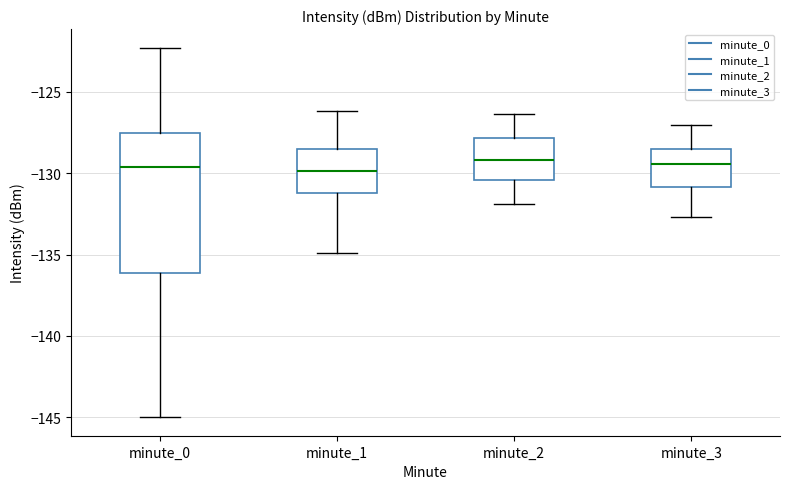

Comparing the boxes themselves (not the whiskers), which one is the tallest?

minute_0